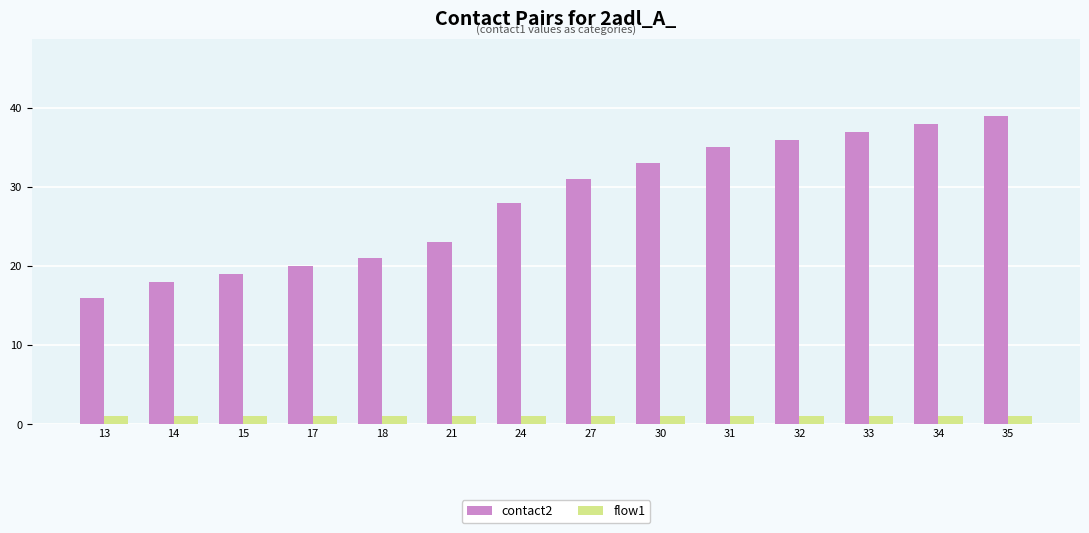

Is it true that flow1 equals 1 at 32?

True